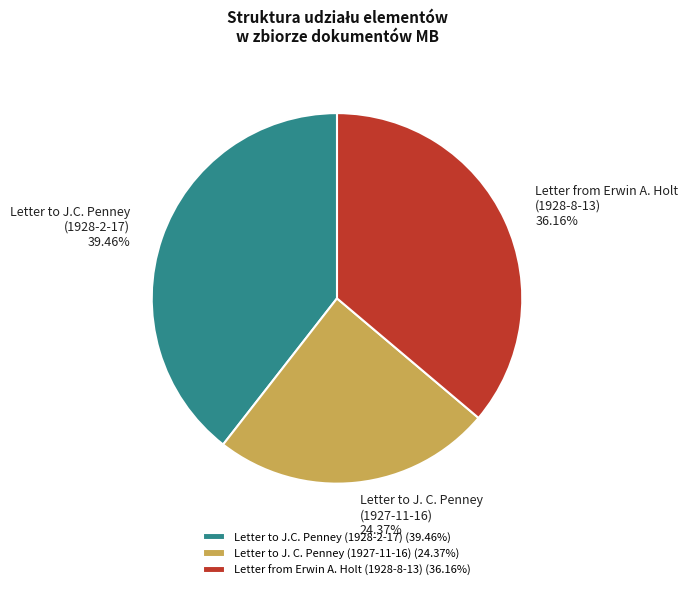

Between Letter to J. C. Penney (1927-11-16) and Letter from Erwin A. Holt (1928-8-13), which is larger?

Letter from Erwin A. Holt (1928-8-13)